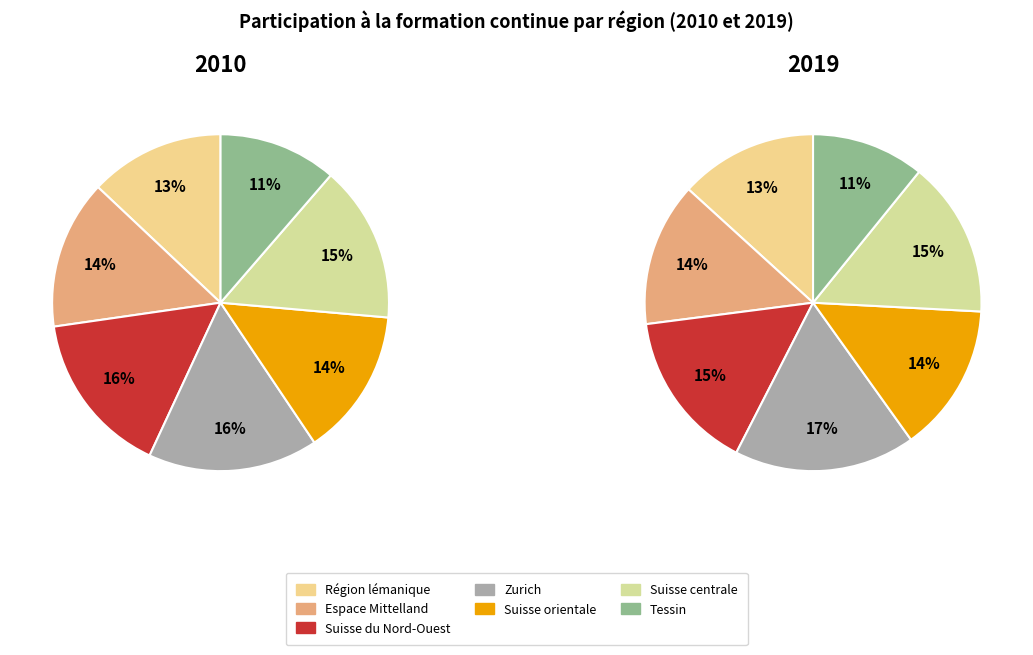

What is the smallest slice in the pie chart?

Tessin